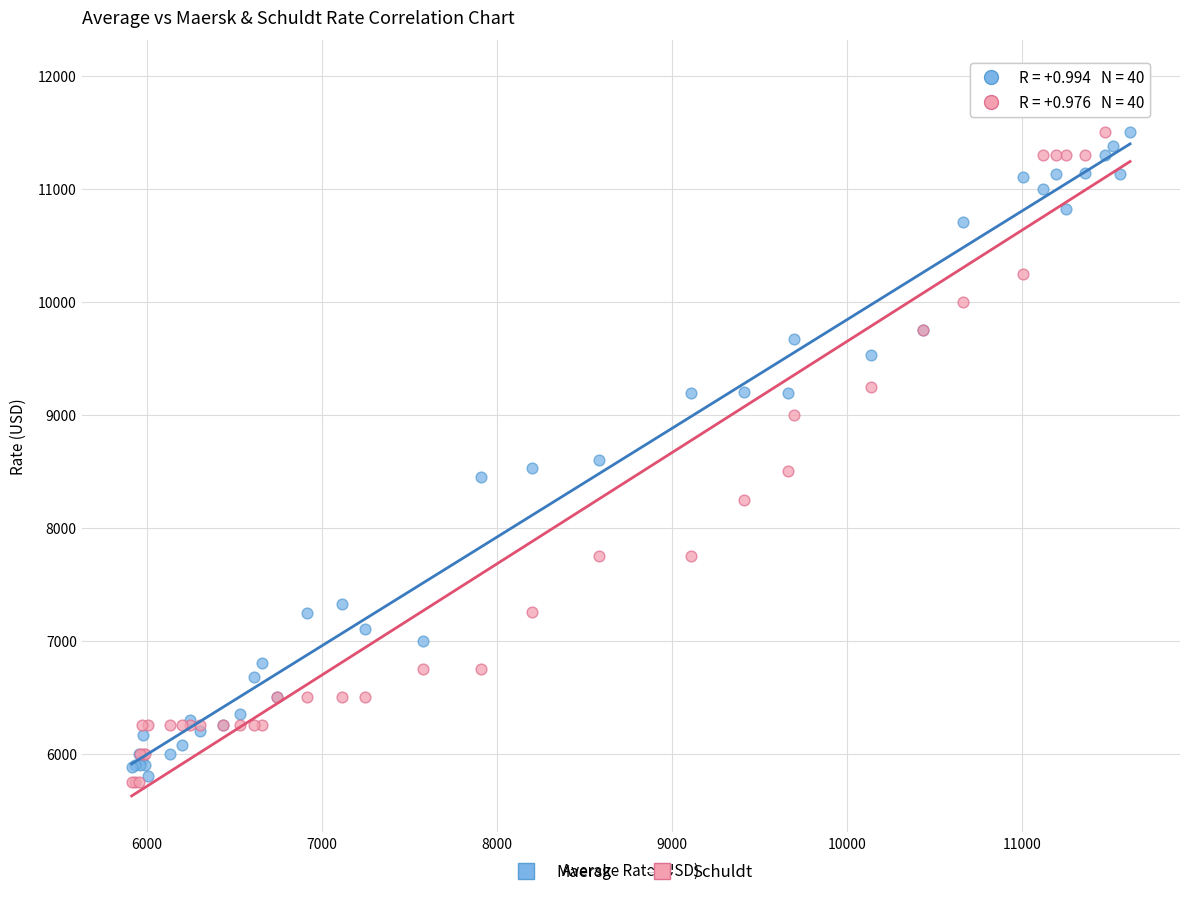

In the Schuldt series, what Y value is closest to 8875?

9000